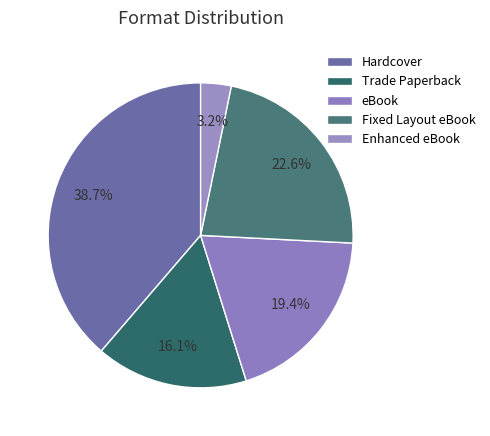

Rank the categories by value from lowest to highest.

Enhanced eBook, Trade Paperback, eBook, Fixed Layout eBook, Hardcover